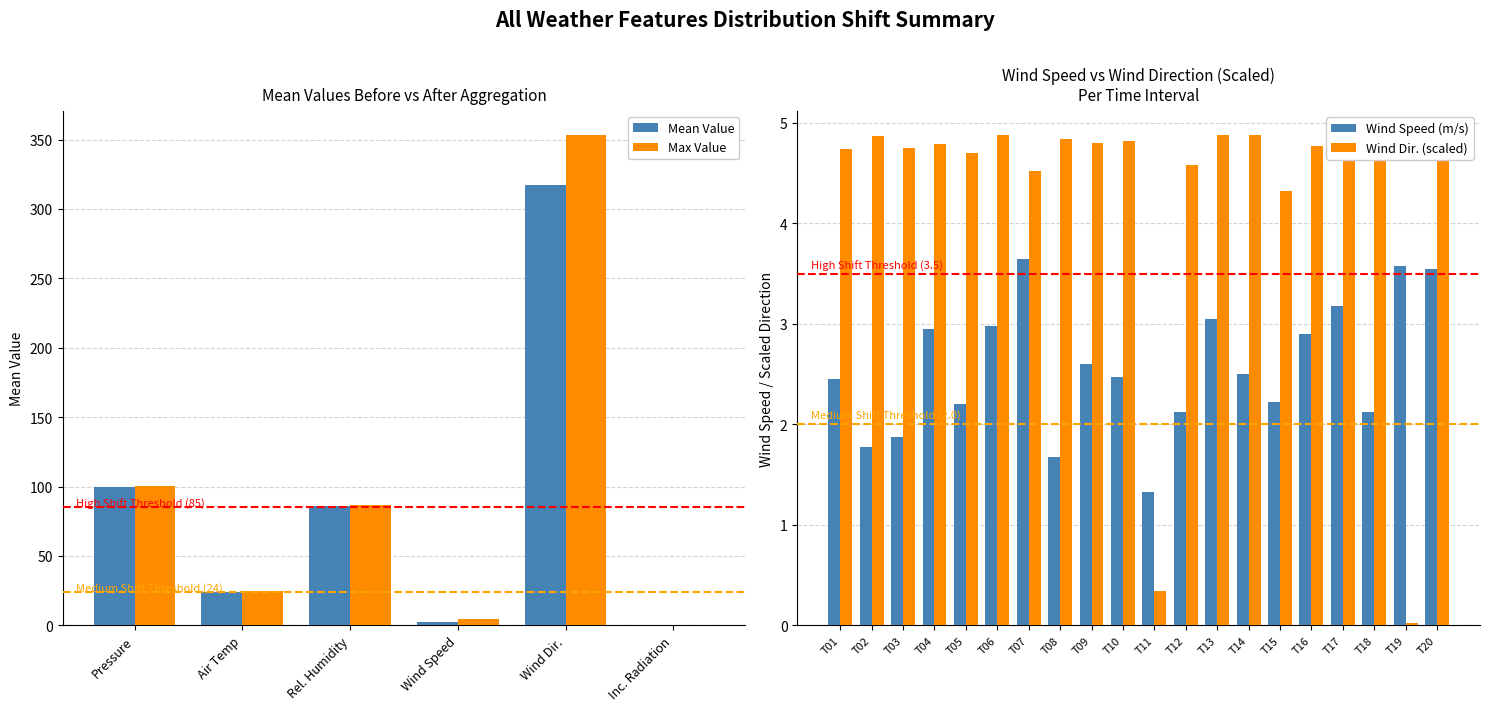

How many data points does each series have?

6